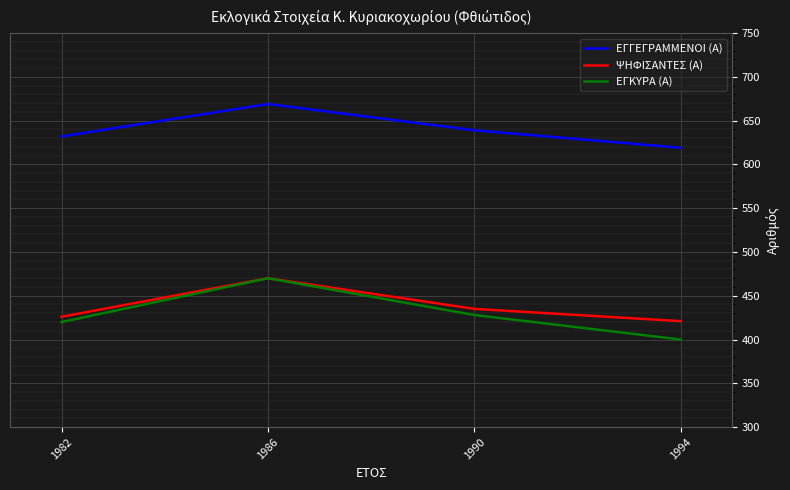

Is the value of ΨΗΦΙΣΑΝΤΕΣ (Α) at 1986 greater than the value of ΕΓΚΥΡΑ (Α) at 1994?

Yes